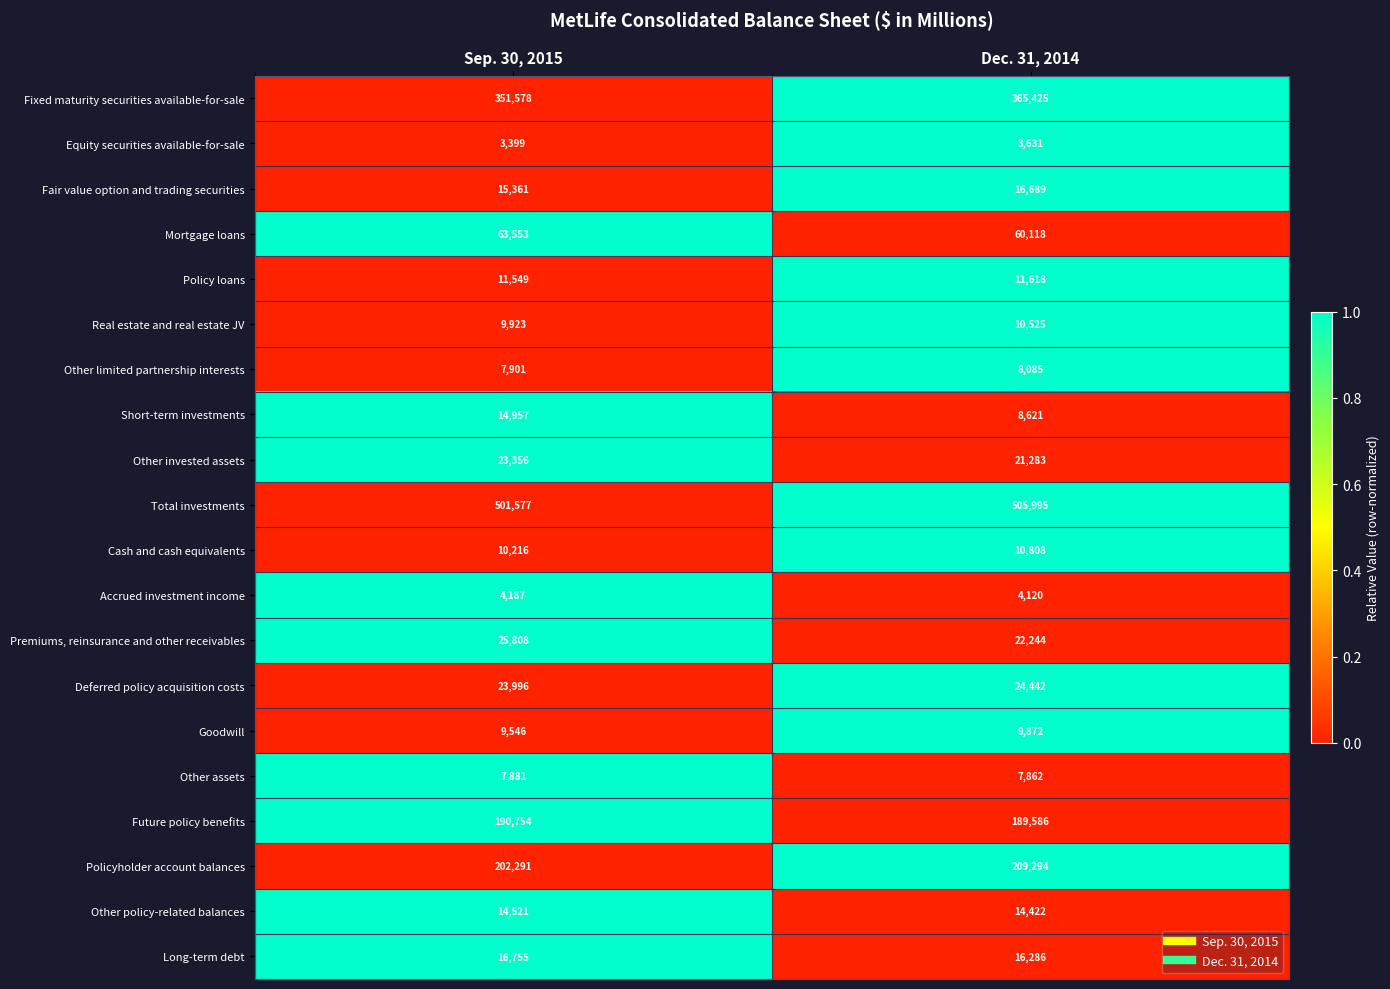

Rank the series at Sep. 30, 2015 from lowest to highest value.

Equity securities available-for-sale, Accrued investment income, Other assets, Other limited partnership interests, Goodwill, Real estate and real estate JV, Cash and cash equivalents, Policy loans, Other policy-related balances, Short-term investments, Fair value option and trading securities, Long-term debt, Other invested assets, Deferred policy acquisition costs, Premiums, reinsurance and other receivables, Mortgage loans, Future policy benefits, Policyholder account balances, Fixed maturity securities available-for-sale, Total investments